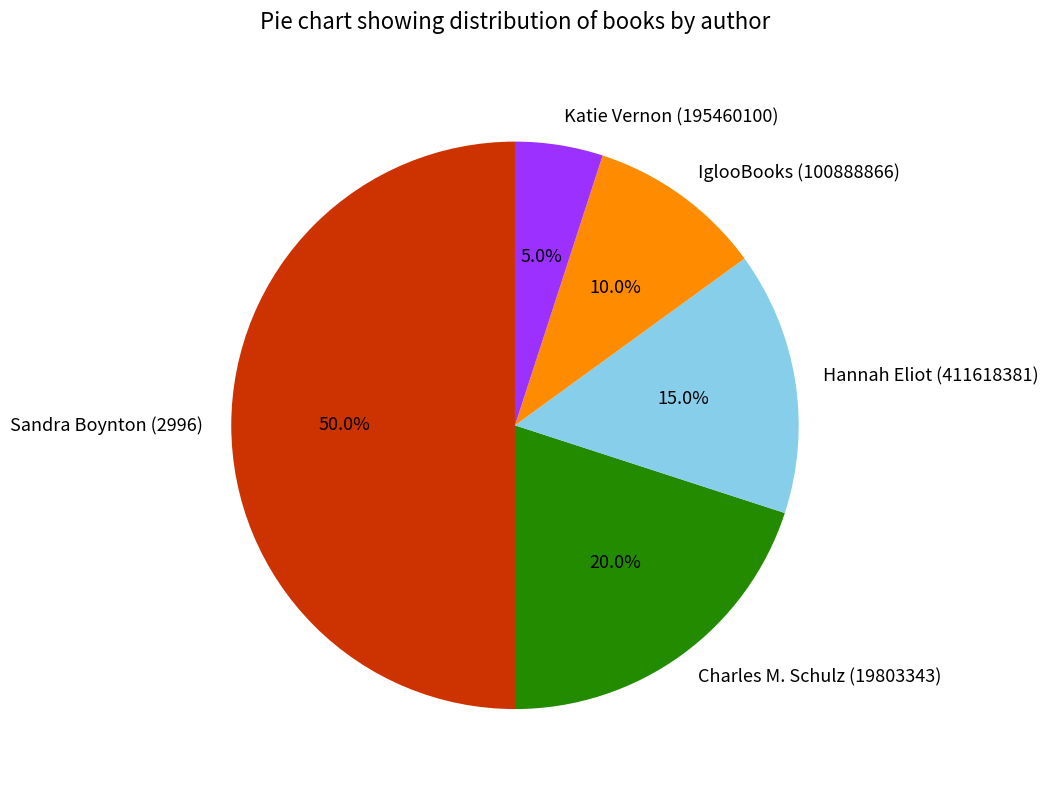

How much of the chart is everything except Sandra Boynton (2996)?

50.0%